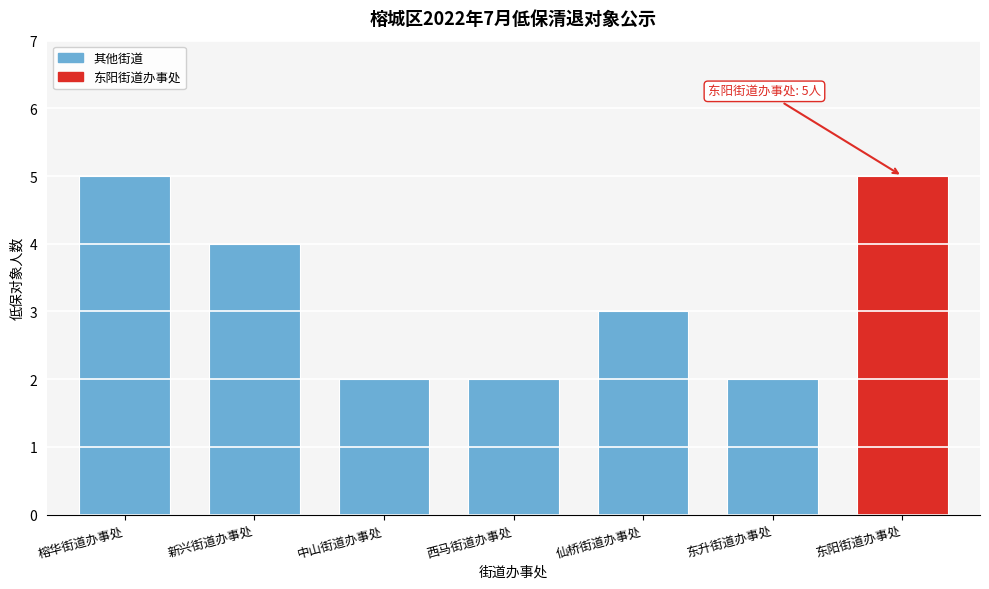

Reading left to right, list all the values displayed in this chart.

5	4	2	2	3	2	5